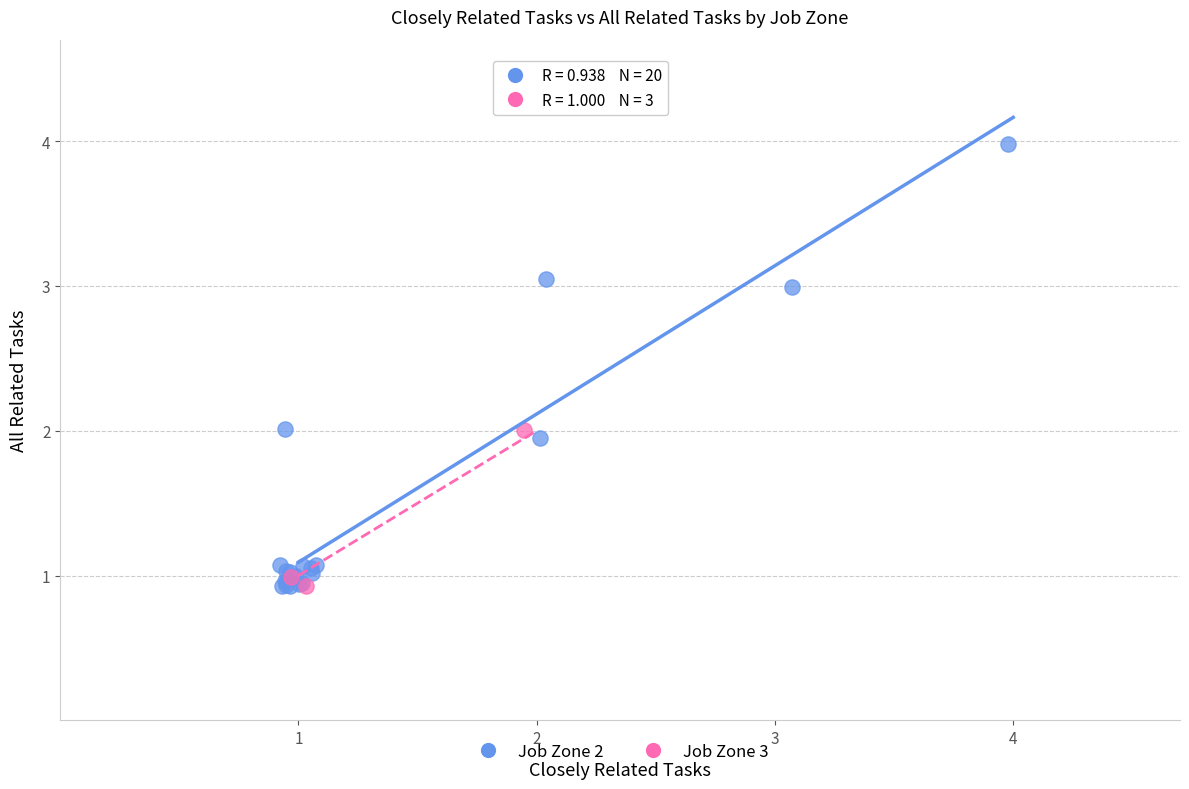

Which series has the largest Y range (max minus min)?

Job Zone 2